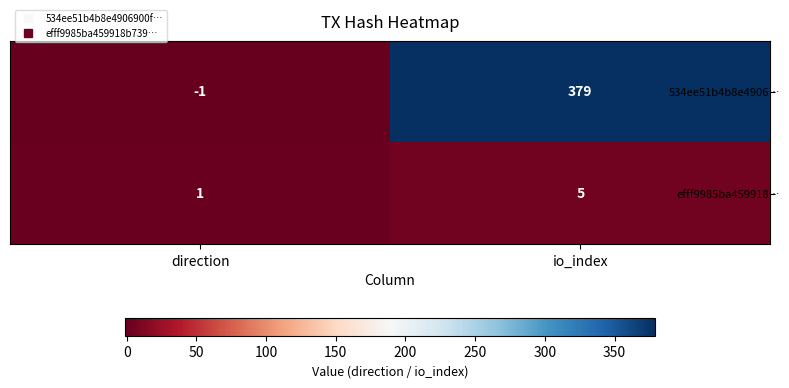

Reading right to left, what are all the values shown in this chart?

534ee51b4b8e4906…: 379	-1
efff9985ba459918…: 5	1